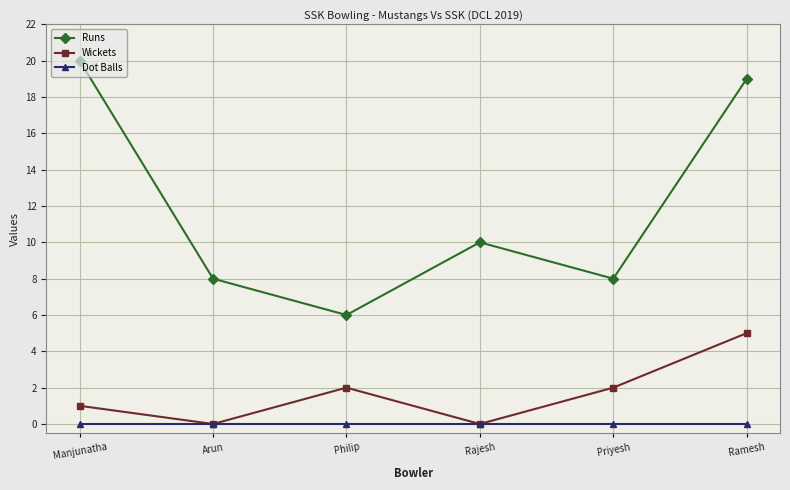

At which category is the sum across all series the highest?

Ramesh